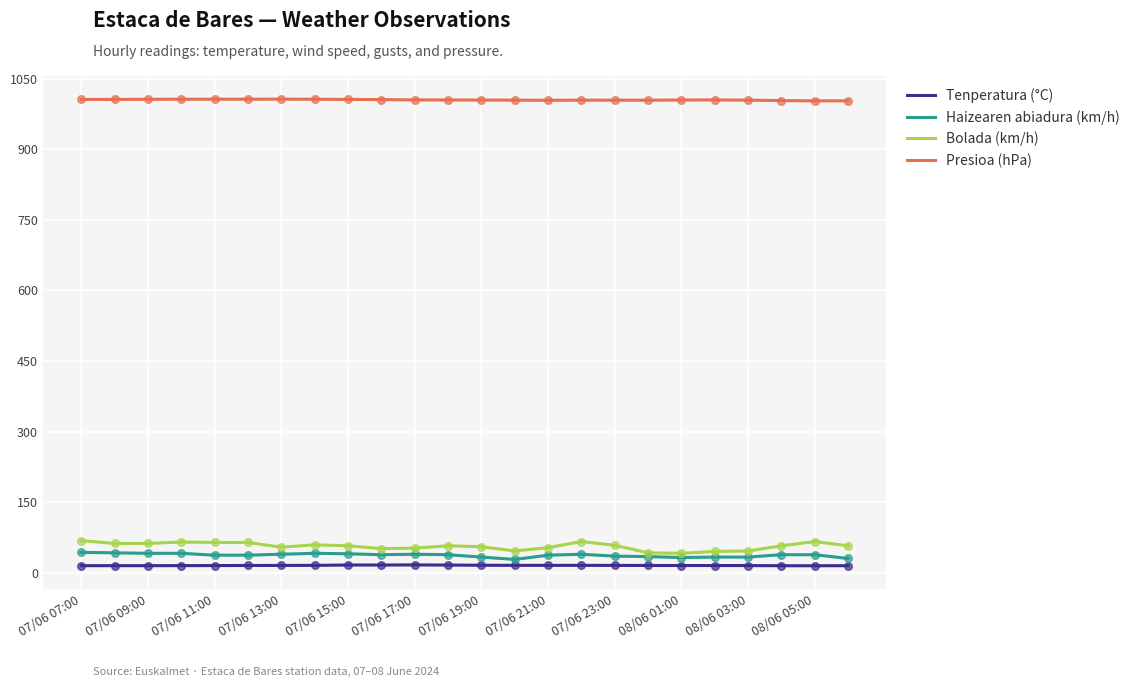

At which category is the sum across all series the highest?

07/06 07:00